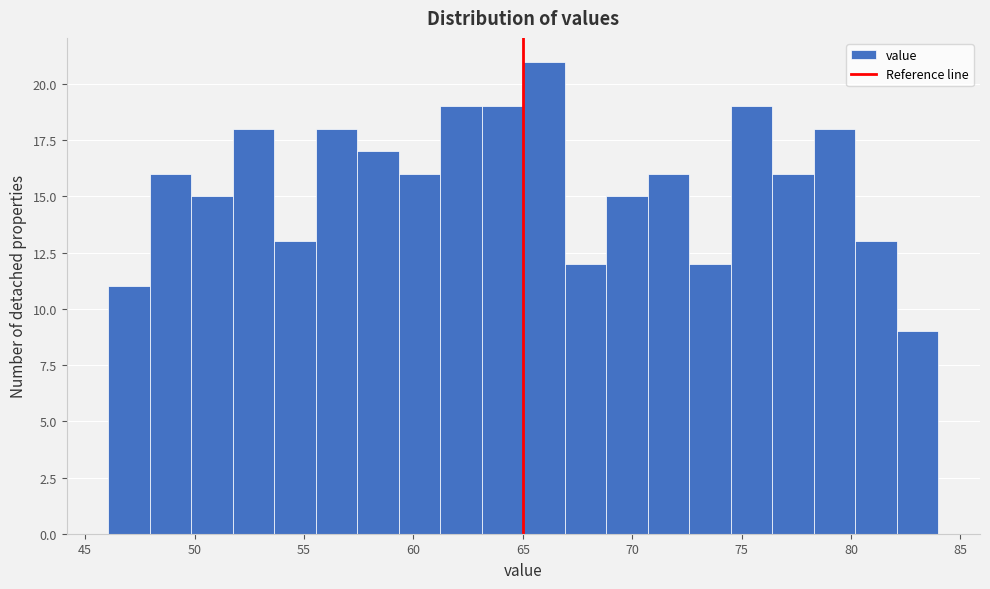

Read against the x-axis, roughly where is the centre of the tallest bar?

66.0